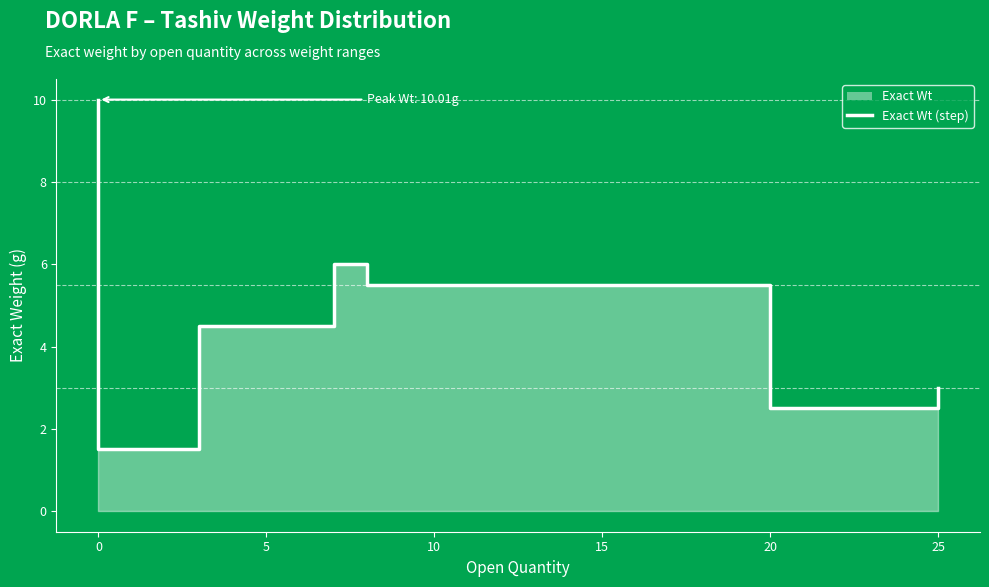

The value at 20 is 4.0. True or false?

False